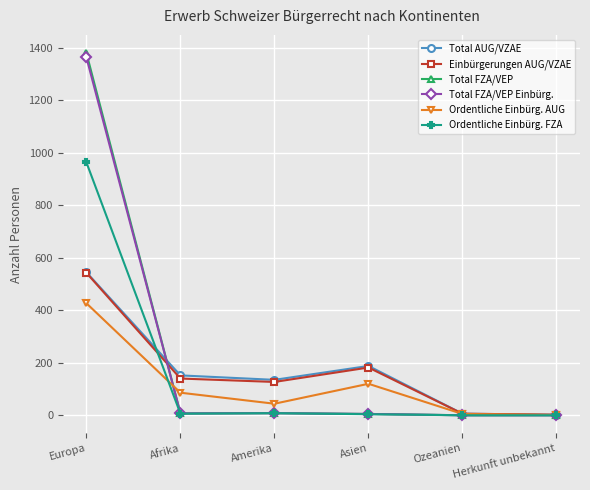

What is the sum of all Total FZA/VEP Einbürg. values?

1384